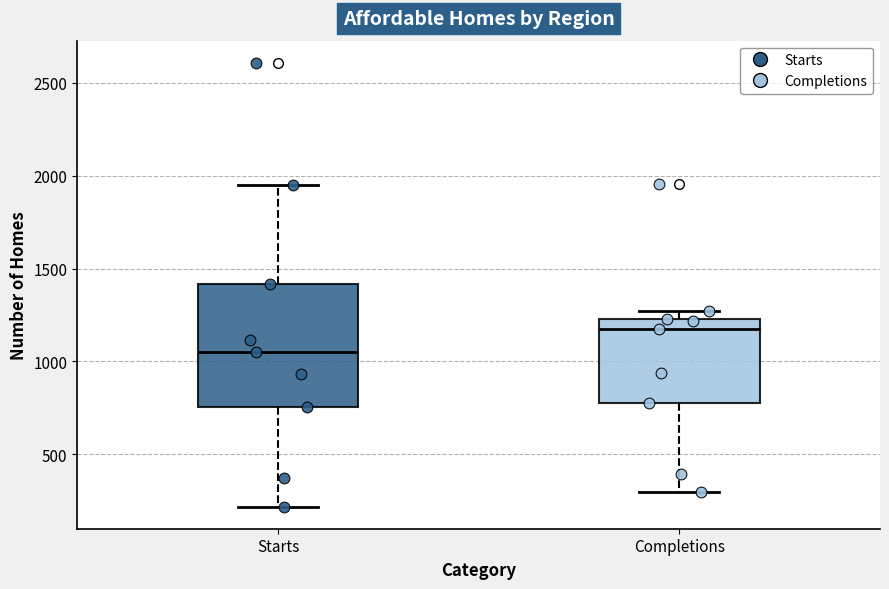

Which box is the tallest, from its lower edge to its upper edge?

Starts